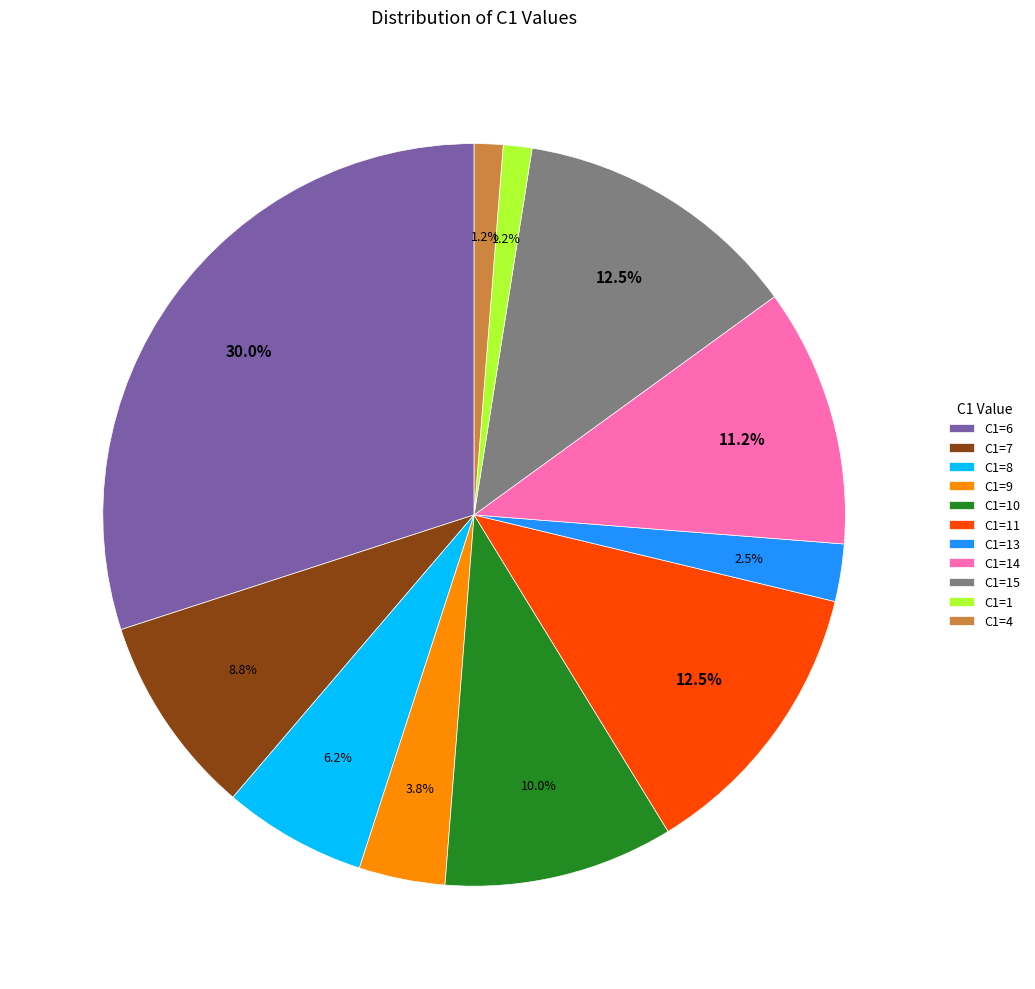

Between C1=6 and C1=11, which is larger?

C1=6